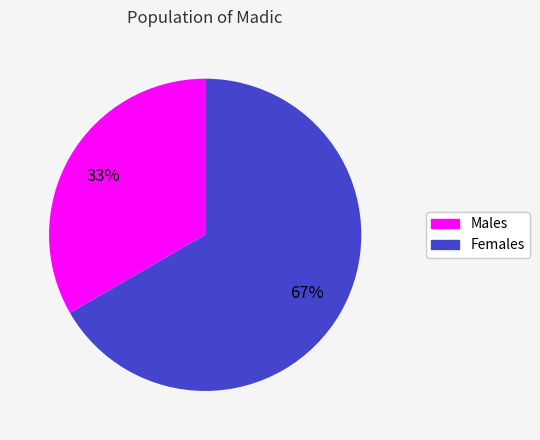

Is there any slice that represents more than half of the pie?

Yes